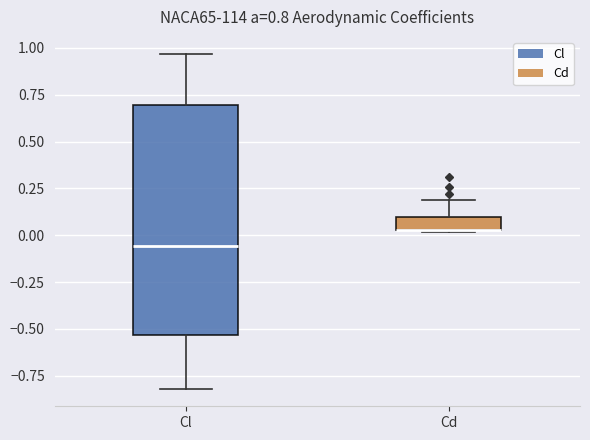

Which box is the tallest, from its lower edge to its upper edge?

Cl